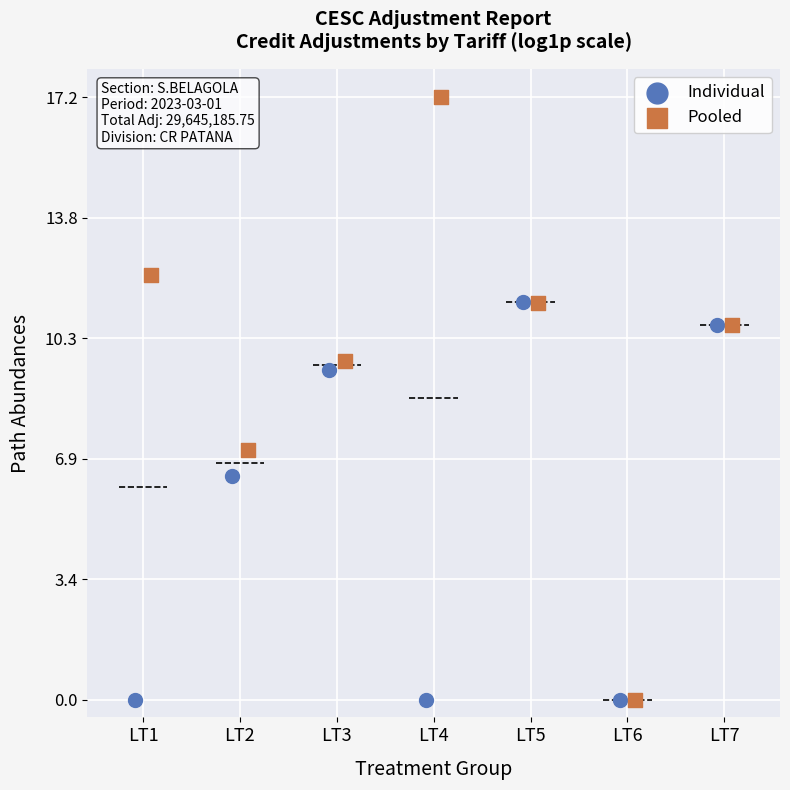

Which series contains the highest Y value?

Pooled